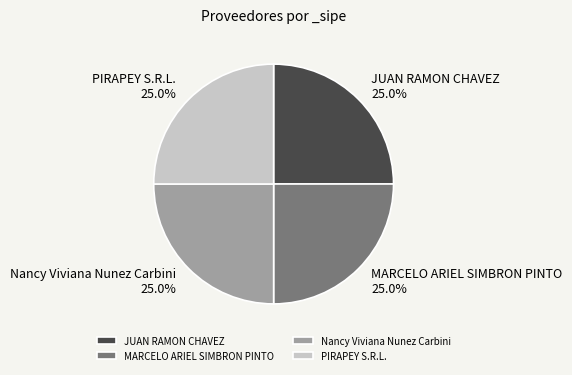

How many slices are in this pie chart?

4